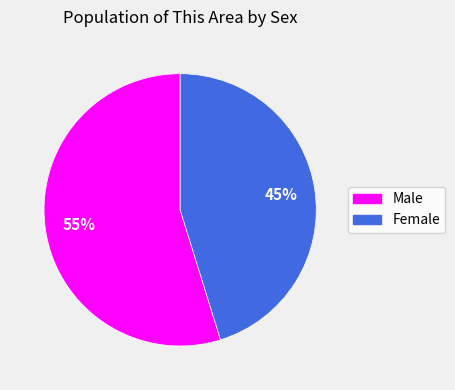

Rank the categories by value from highest to lowest.

Male, Female